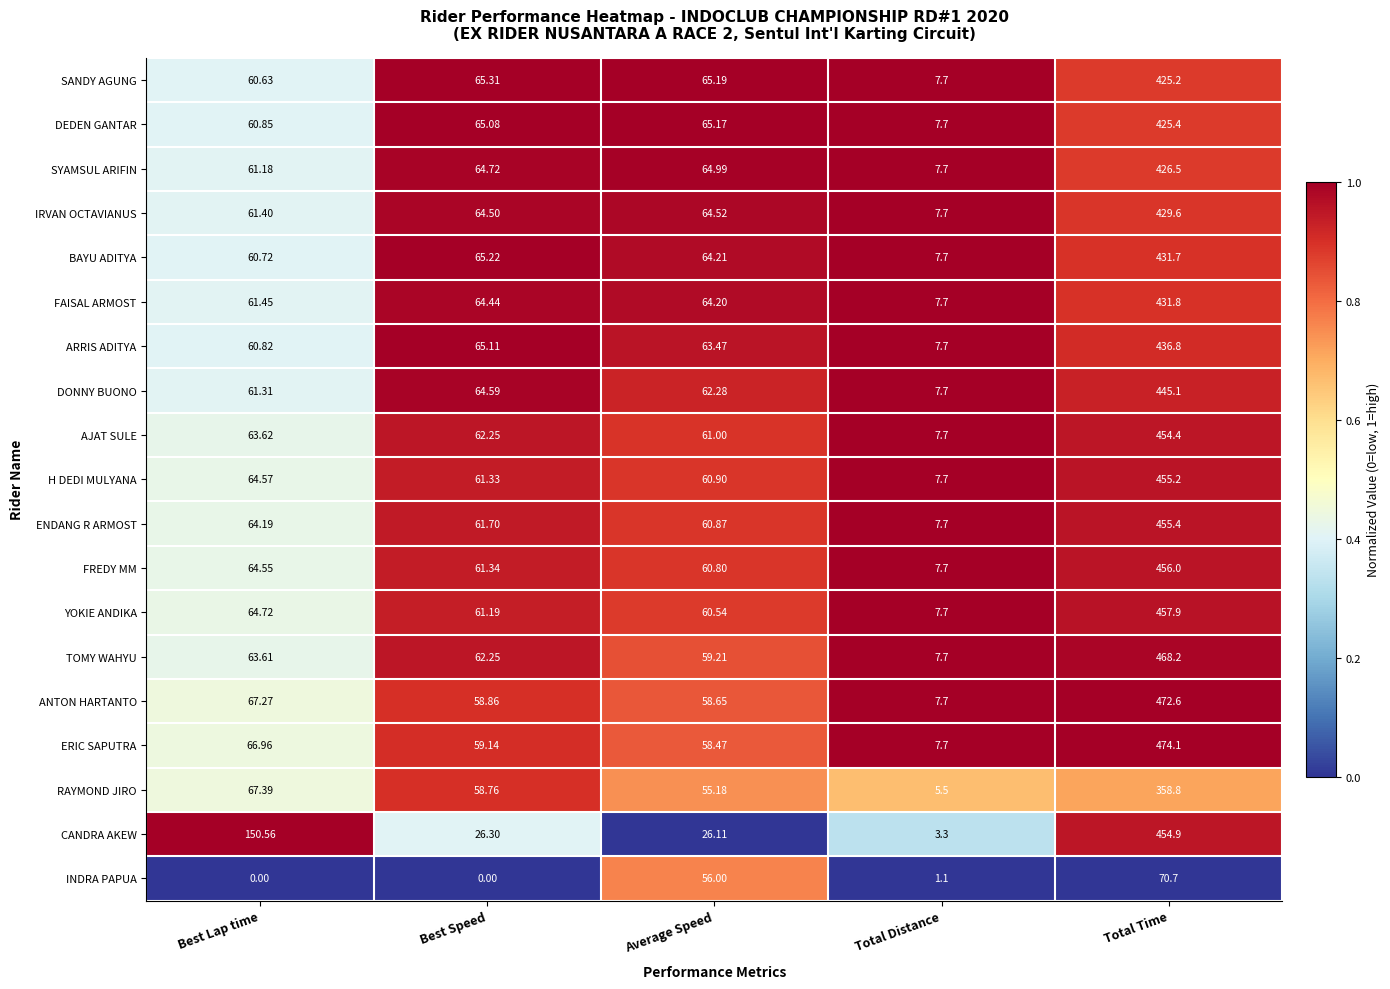

At which label does AJAT SULE first exceed 62?

Best Lap time